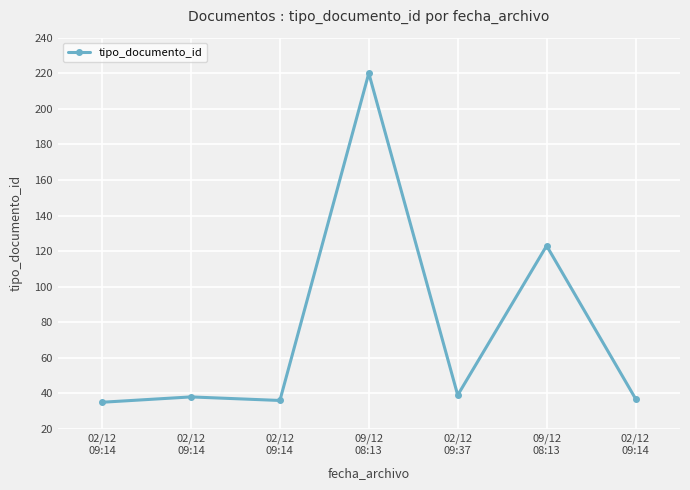

Count the number of categories in the chart.

7